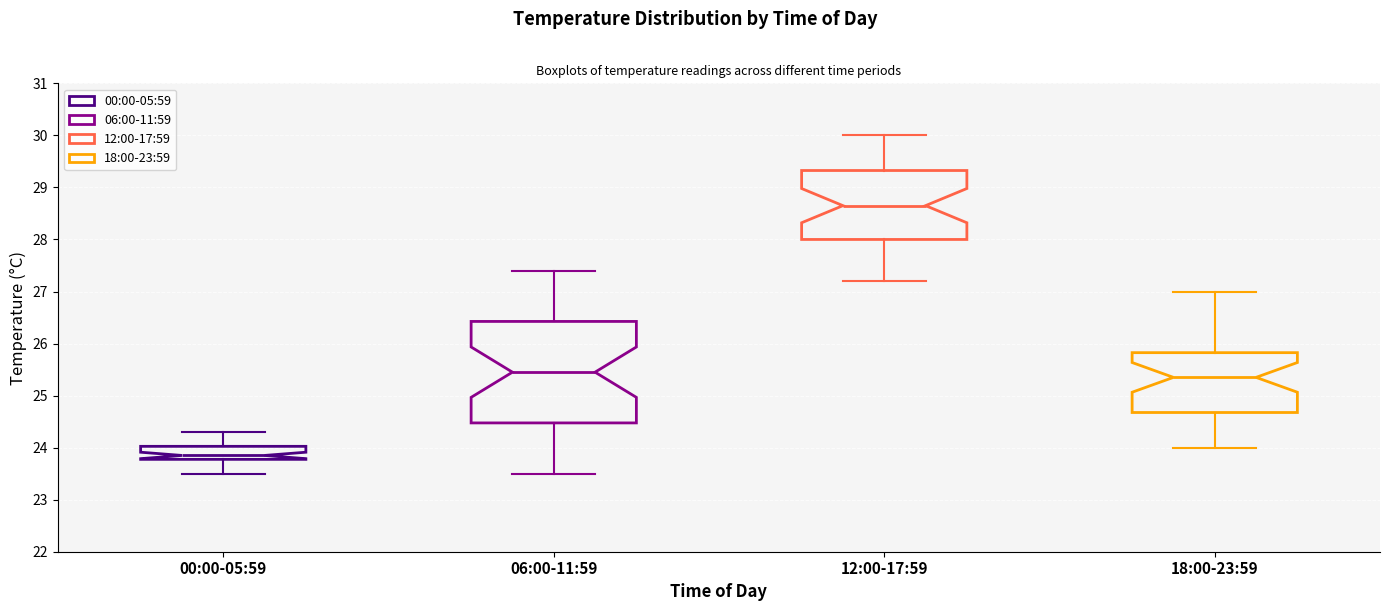

Comparing the boxes themselves (not the whiskers), which one is the tallest?

06:00-11:59